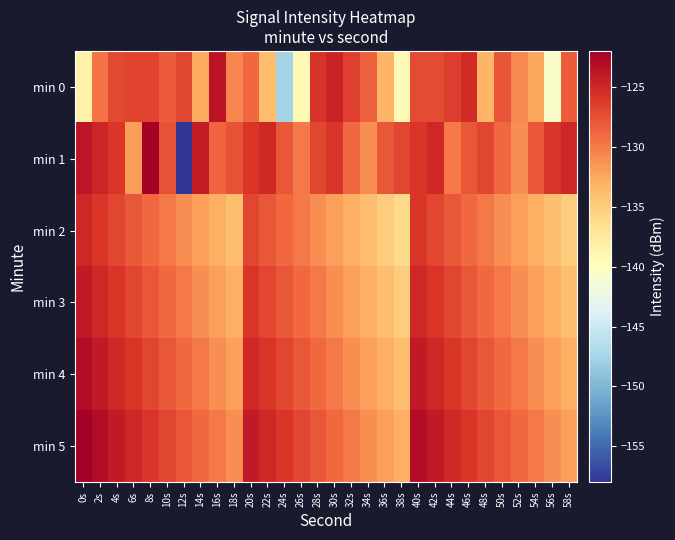

Which series changed the most between 28s and 34s?

min 1